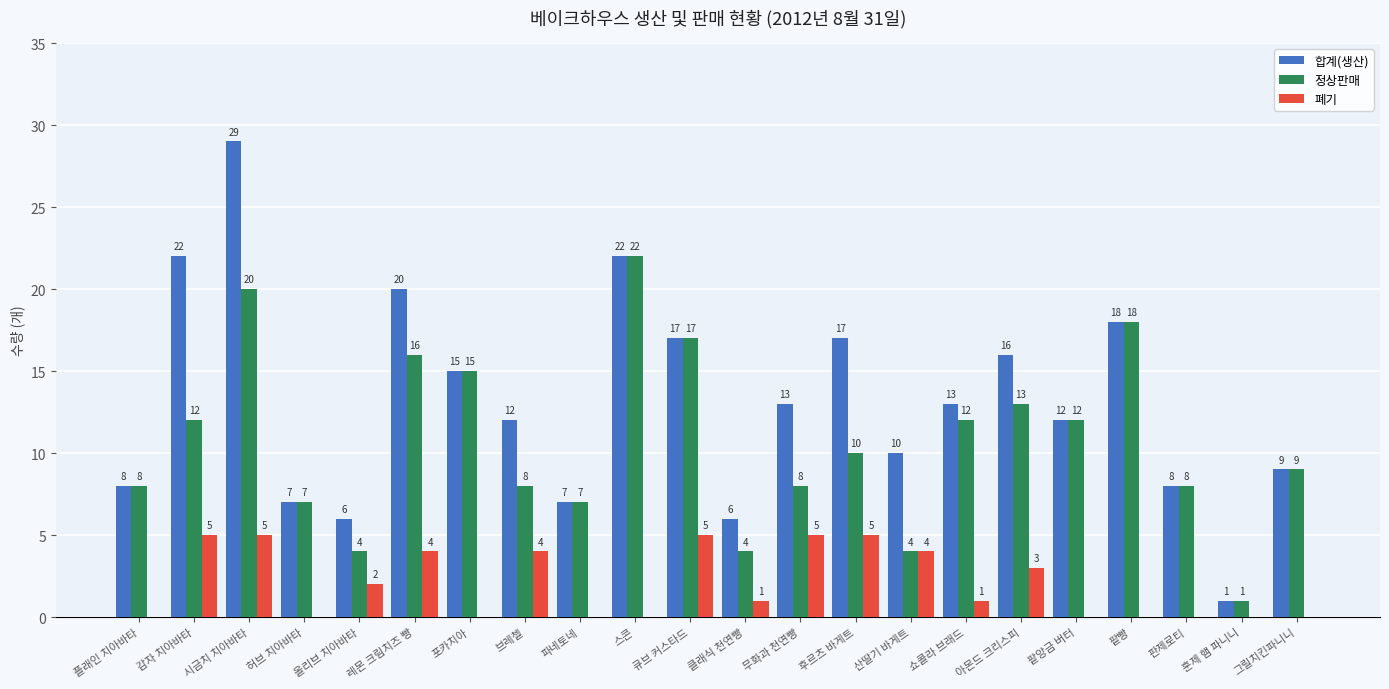

Reading right to left, transcribe all the data shown in this chart.

합계(생산): 그릴치킨파니니=9	훈제 햄 파니니=1	판제로티=8	팥빵=18	팥앙금 버터=12	아몬드 크리스피=16	쇼콜라 브래드=13	산딸기 바게트=10	후르츠 바게트=17	무화과 천연빵=13	클래식 천연빵=6	큐브 커스타드=17	스콘=22	파네토네=7	브레첼=12	포카치아=15	레몬 크림치즈 빵=20	올리브 치아바타=6	허브 치아바타=7	시금치 치아바타=29	감자 치아바타=22	플래인 치아바타=8
정상판매: 그릴치킨파니니=9	훈제 햄 파니니=1	판제로티=8	팥빵=18	팥앙금 버터=12	아몬드 크리스피=13	쇼콜라 브래드=12	산딸기 바게트=4	후르츠 바게트=10	무화과 천연빵=8	클래식 천연빵=4	큐브 커스타드=17	스콘=22	파네토네=7	브레첼=8	포카치아=15	레몬 크림치즈 빵=16	올리브 치아바타=4	허브 치아바타=7	시금치 치아바타=20	감자 치아바타=12	플래인 치아바타=8
폐기: 그릴치킨파니니=0	훈제 햄 파니니=0	판제로티=0	팥빵=0	팥앙금 버터=0	아몬드 크리스피=3	쇼콜라 브래드=1	산딸기 바게트=4	후르츠 바게트=5	무화과 천연빵=5	클래식 천연빵=1	큐브 커스타드=5	스콘=0	파네토네=0	브레첼=4	포카치아=0	레몬 크림치즈 빵=4	올리브 치아바타=2	허브 치아바타=0	시금치 치아바타=5	감자 치아바타=5	플래인 치아바타=0